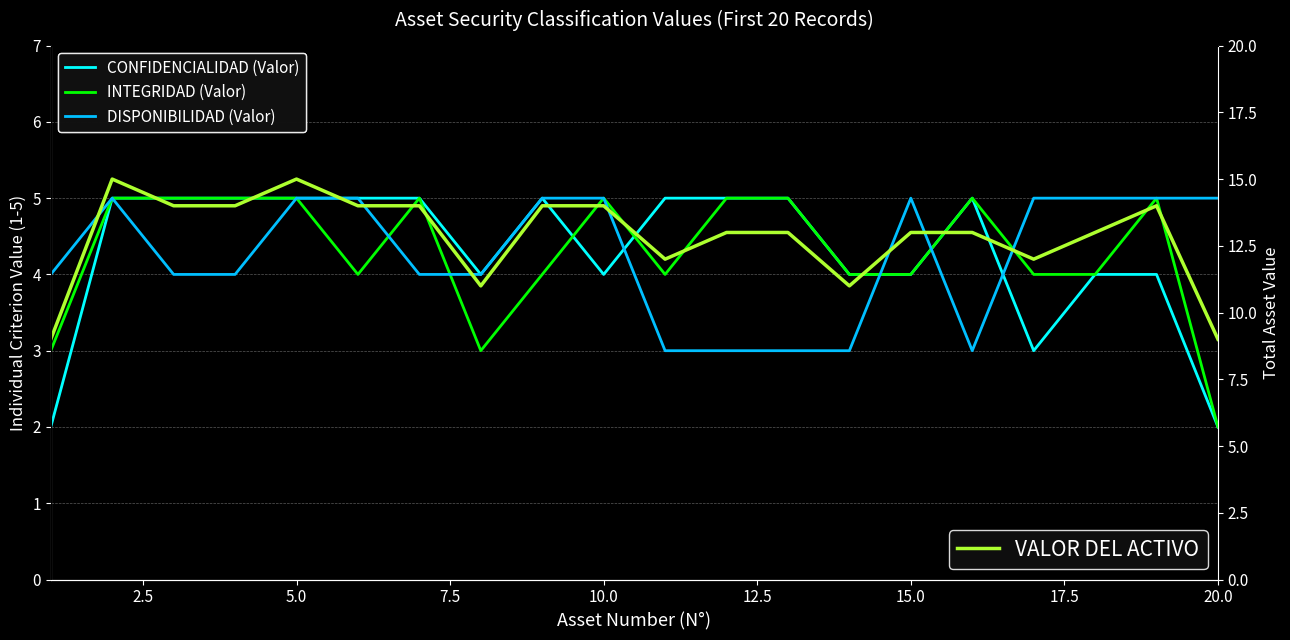

The DISPONIBILIDAD (Valor) series shows 6 at 5.0. True or false?

False